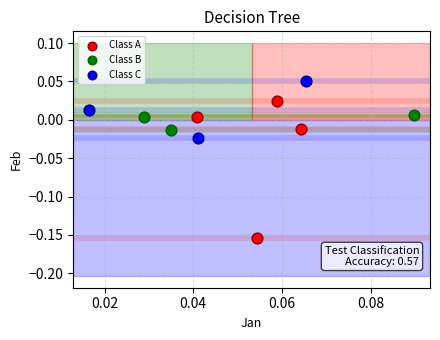

What are all the series names shown in the legend?

Class A, Class B, Class C